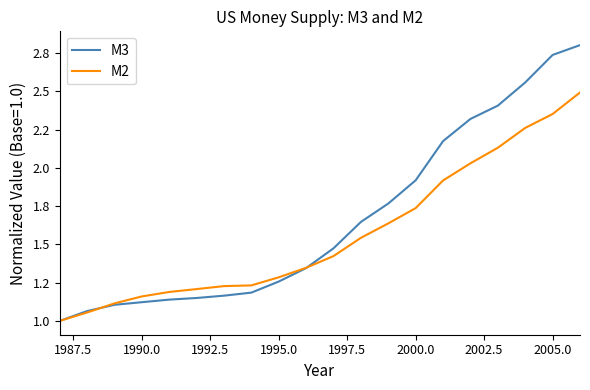

Does the chart display data point markers on the line(s)?

No